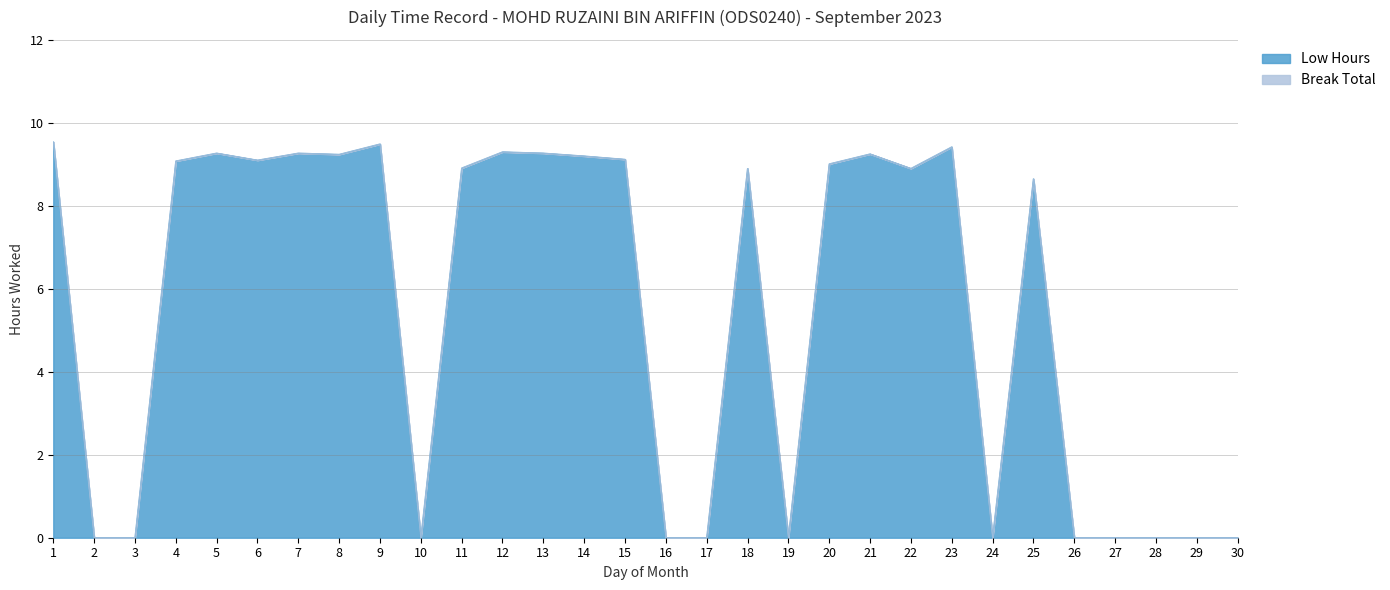

Rank the categories by value from lowest to highest.

2, 3, 10, 16, 17, 19, 24, 26, 27, 28, 29, 30, 25, 18, 22, 11, 20, 4, 6, 15, 14, 8, 21, 5, 7, 13, 12, 23, 9, 1